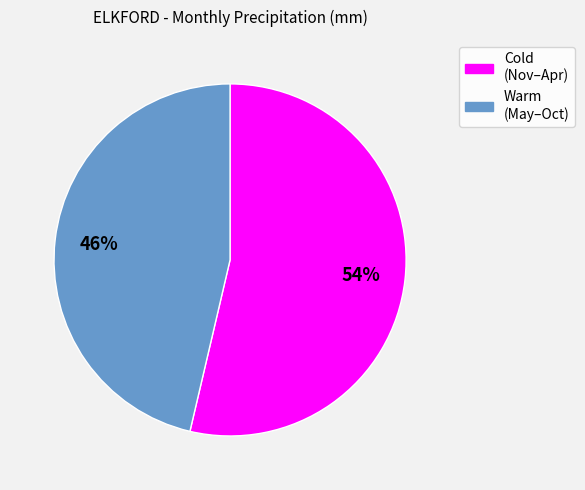

To the nearest percent, what is the average slice percentage?

50%